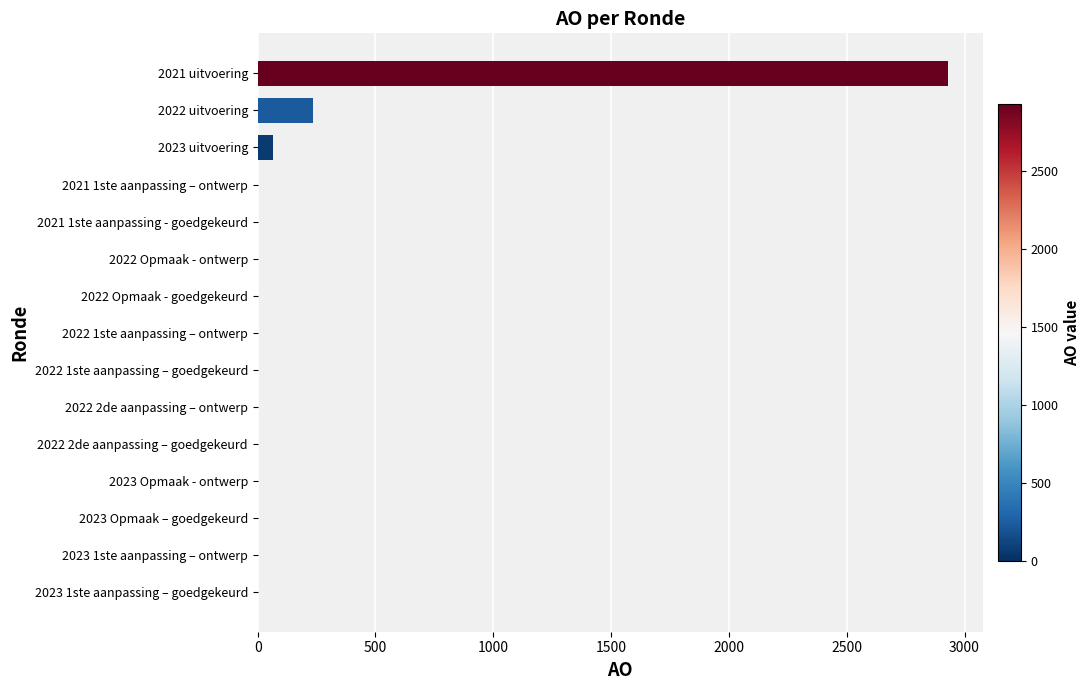

Between 2022 2de aanpassing – ontwerp and 2021 uitvoering, which is larger?

2021 uitvoering